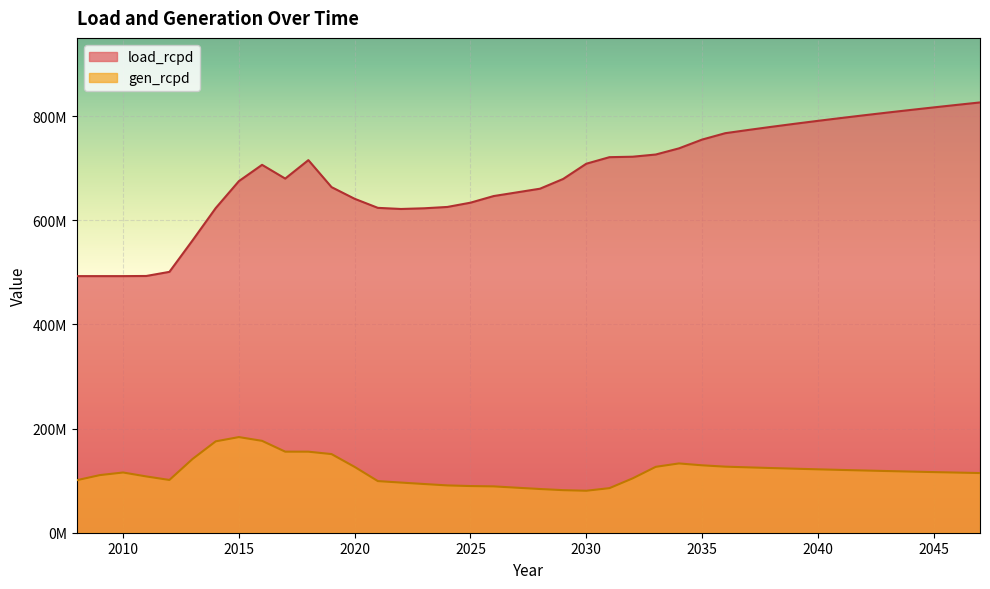

At 2008, list the series in order from smallest to largest.

gen_rcpd, load_rcpd